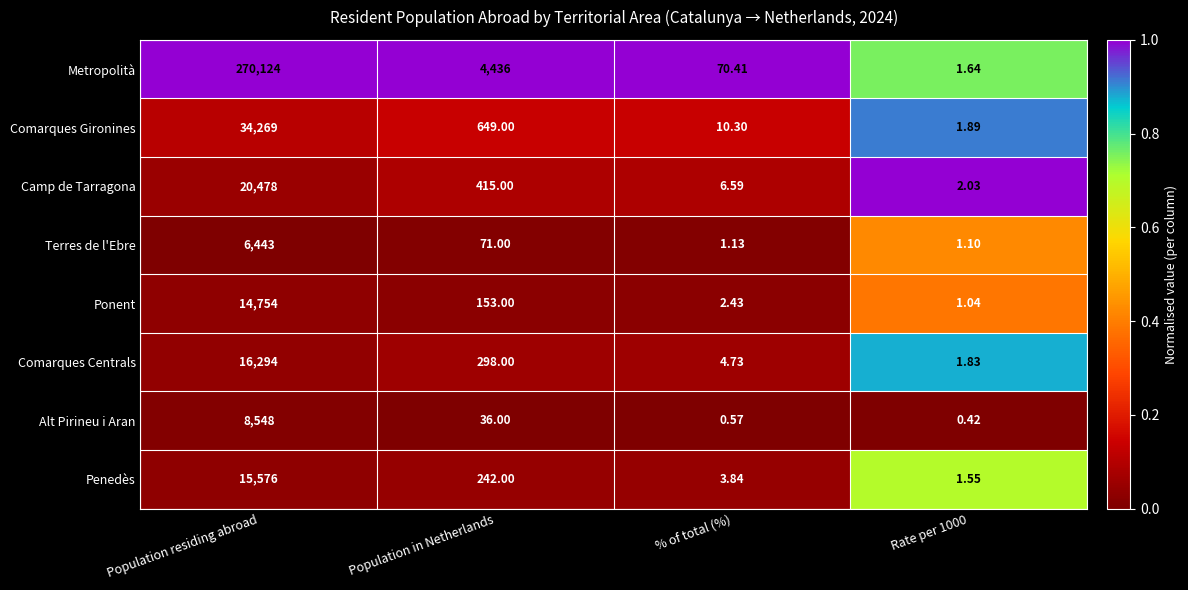

At which category is the sum across all series the highest?

Population residing abroad